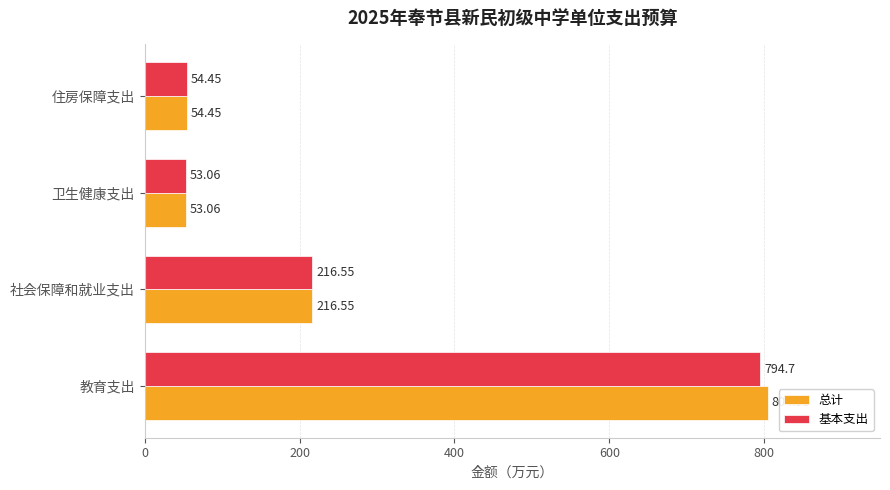

Which series has the largest range (max minus min)?

总计